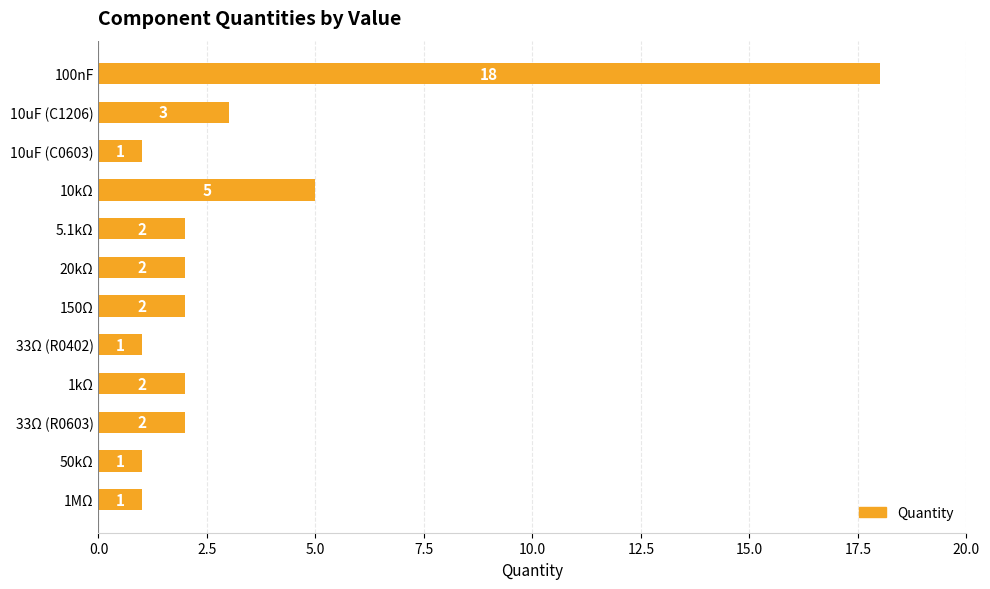

The chart shows a value of 1 at 1MΩ. True or false?

True